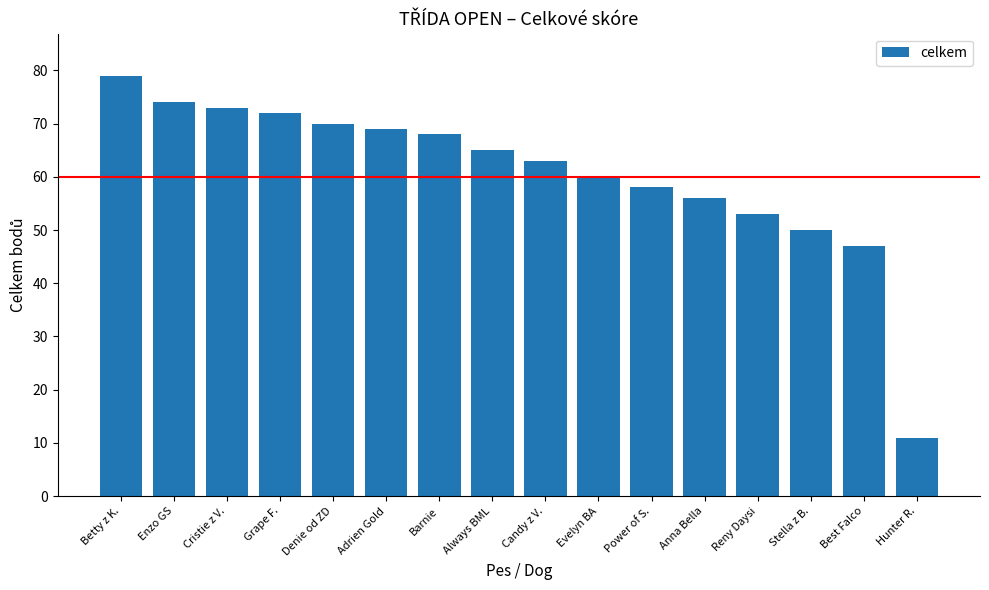

Approximately how many times larger is the value at Always BML compared to Grape F.?

0.9